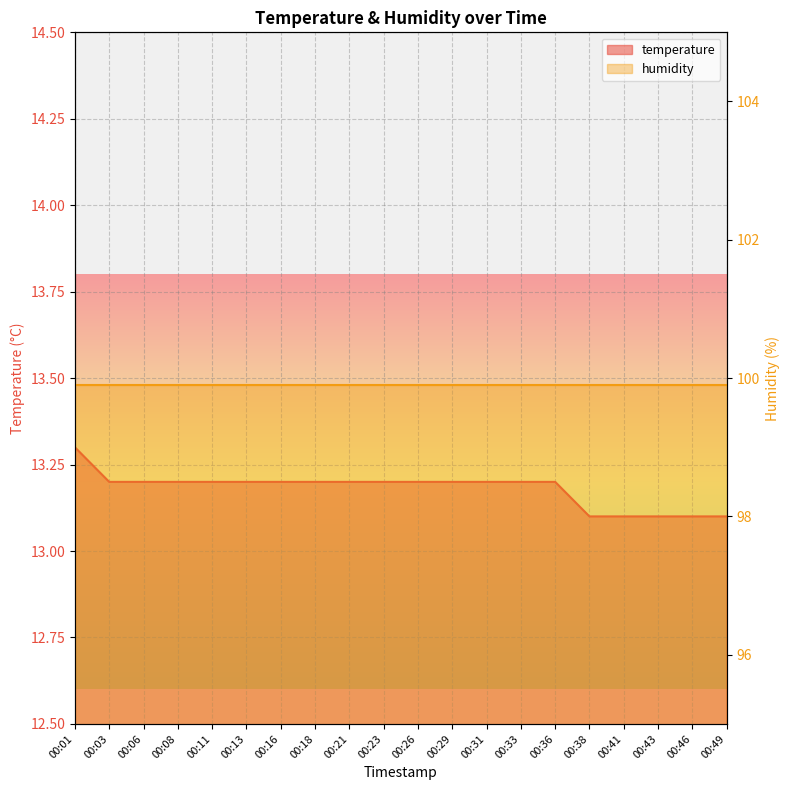

What is the ratio of the value at 00:41 to the value at 00:43?

1.0